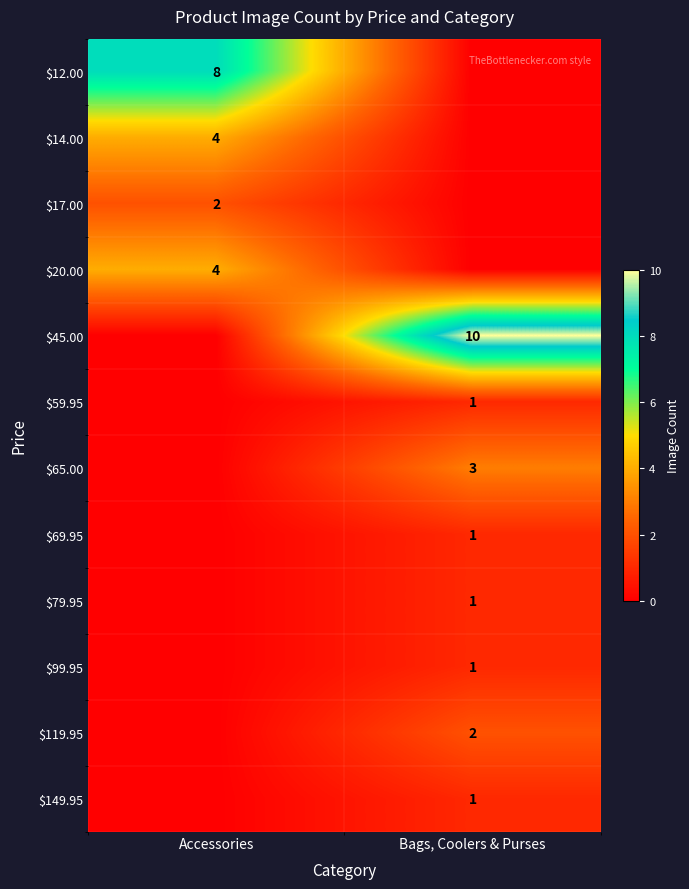

Is it true that $69.95 equals 1 at Bags, Coolers & Purses?

True